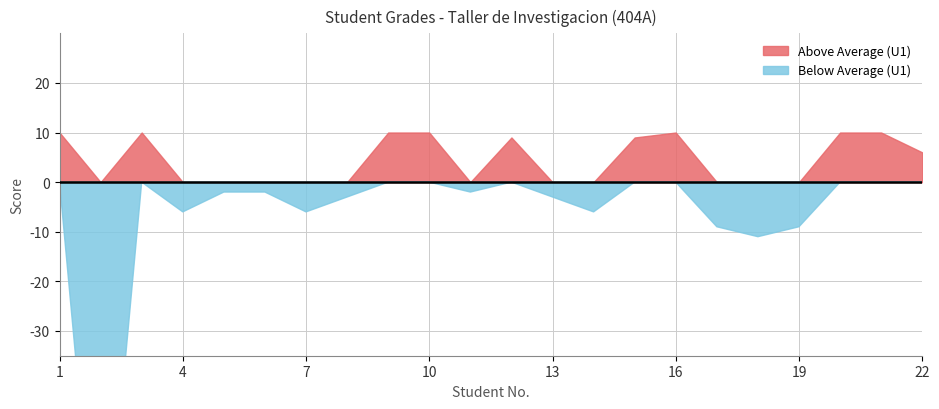

True or false: PROM has a value of 9.1 at 20.

False